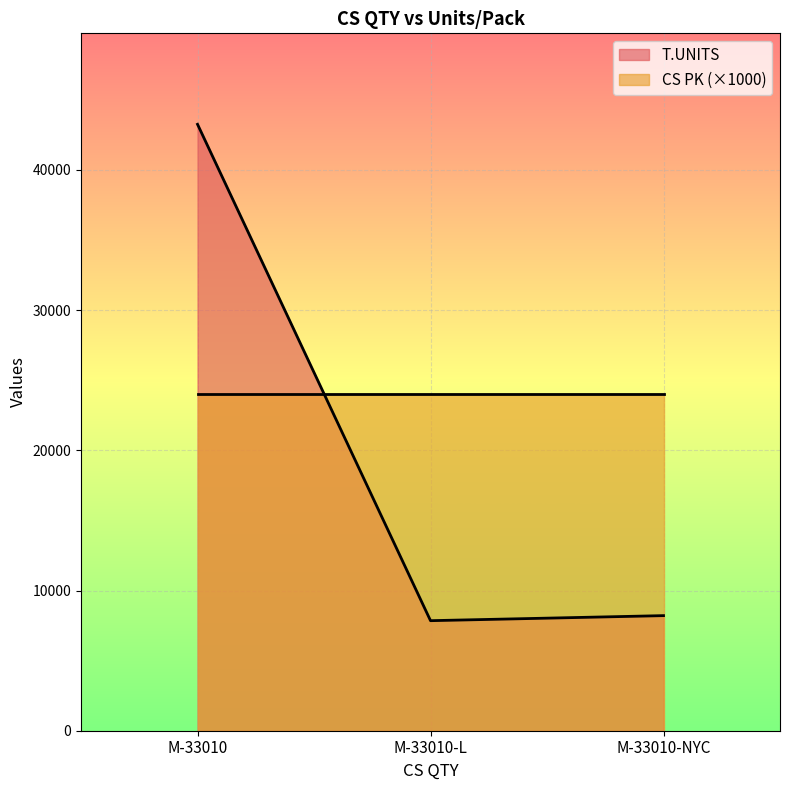

What is the value of the 1st point from the left?

43248